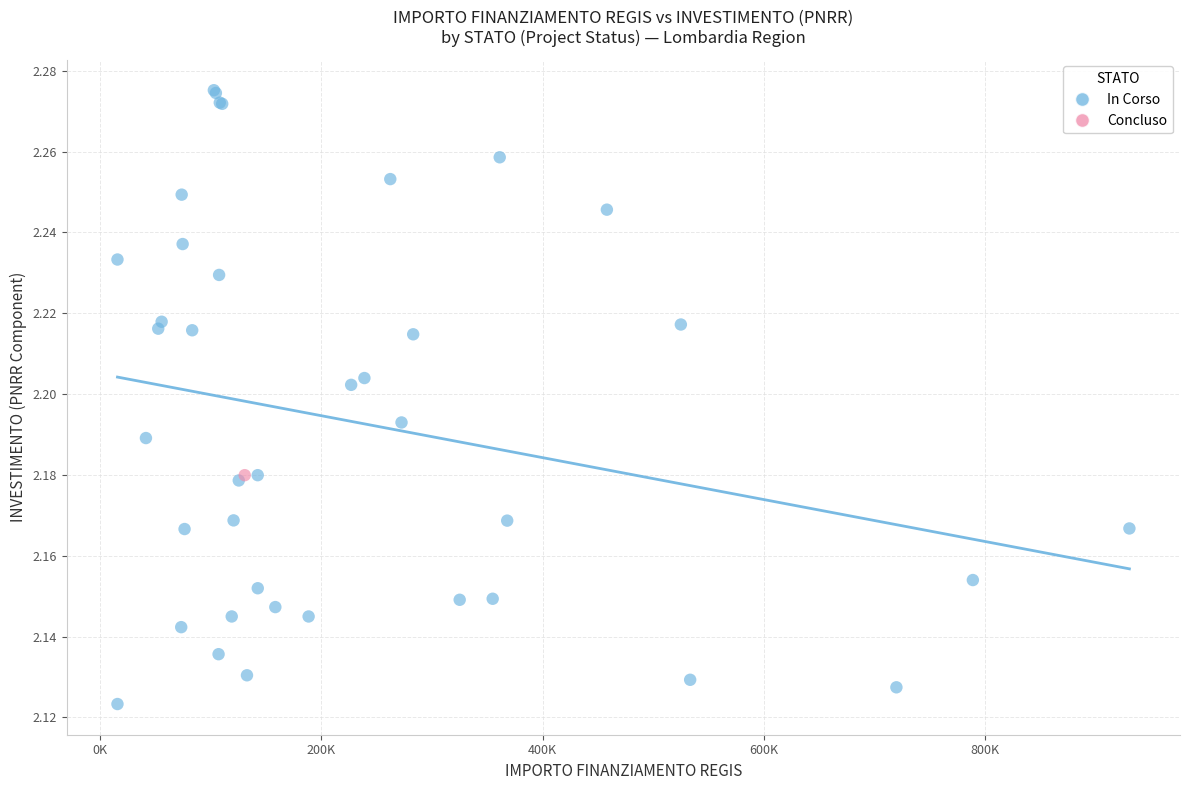

What are all the series names shown in the legend?

In Corso, Concluso